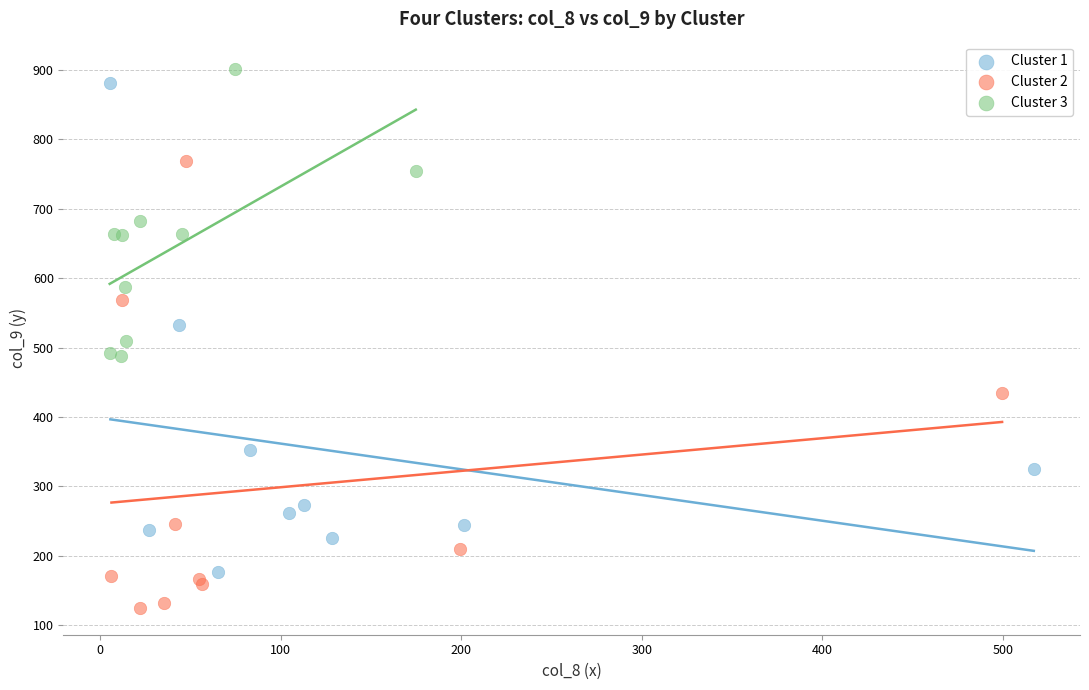

Which series contains the lowest Y value?

Cluster 2